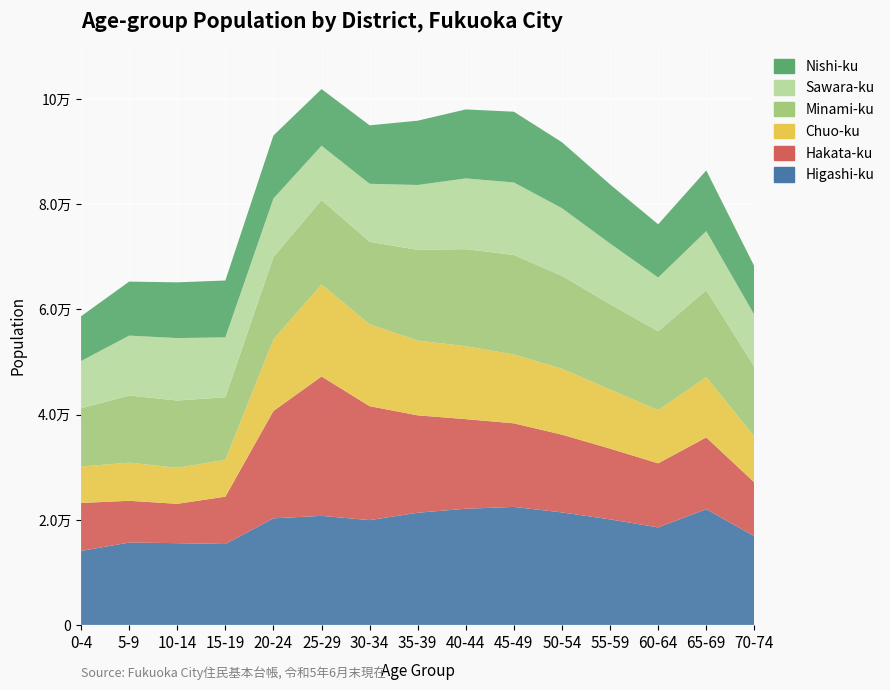

Reading left to right, list all the values displayed in this chart.

Higashi-ku: 14067	15669	15551	15384	20272	20746	19930	21338	22095	22447	21399	20076	18544	22015	16872
Hakata-ku: 9131	7938	7482	9015	20419	26507	21675	18523	17042	15894	14788	13456	12187	13654	10234
Chuo-ku: 6934	7254	6847	7000	13645	17503	15567	14234	13876	13102	12543	11234	10123	11456	8765
Minami-ku: 11081	12766	12798	11901	15635	16054	15708	17234	18456	18923	17654	16234	14987	16543	13234
Sawara-ku: 8981	11398	11883	11398	11135	10333	11024	12345	13456	13789	12876	11543	10234	11234	9876
Nishi-ku: 8518	10276	10597	10812	11982	10778	11116	12234	13123	13456	12543	11234	10123	11543	9234